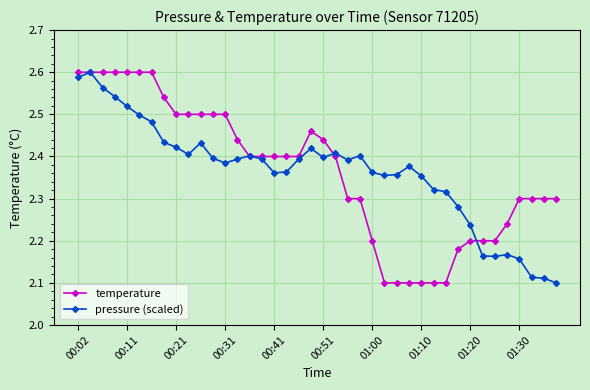

True or false: pressure (scaled) has more than 2 points higher than both neighbors.

True